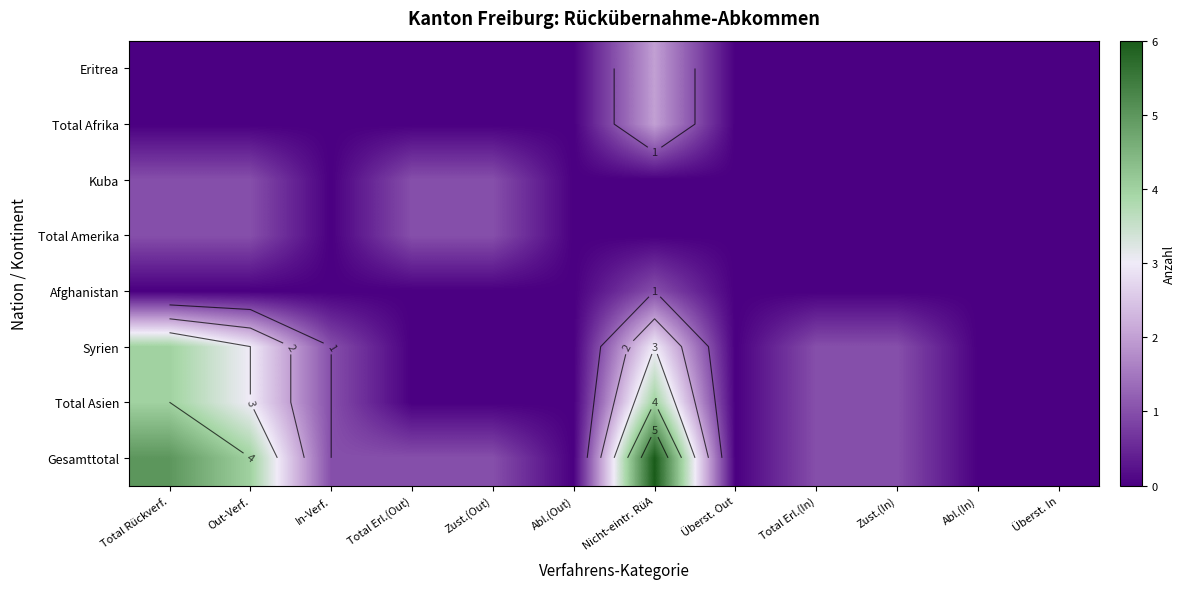

How many positive values does the Gesamttotal series have?

8